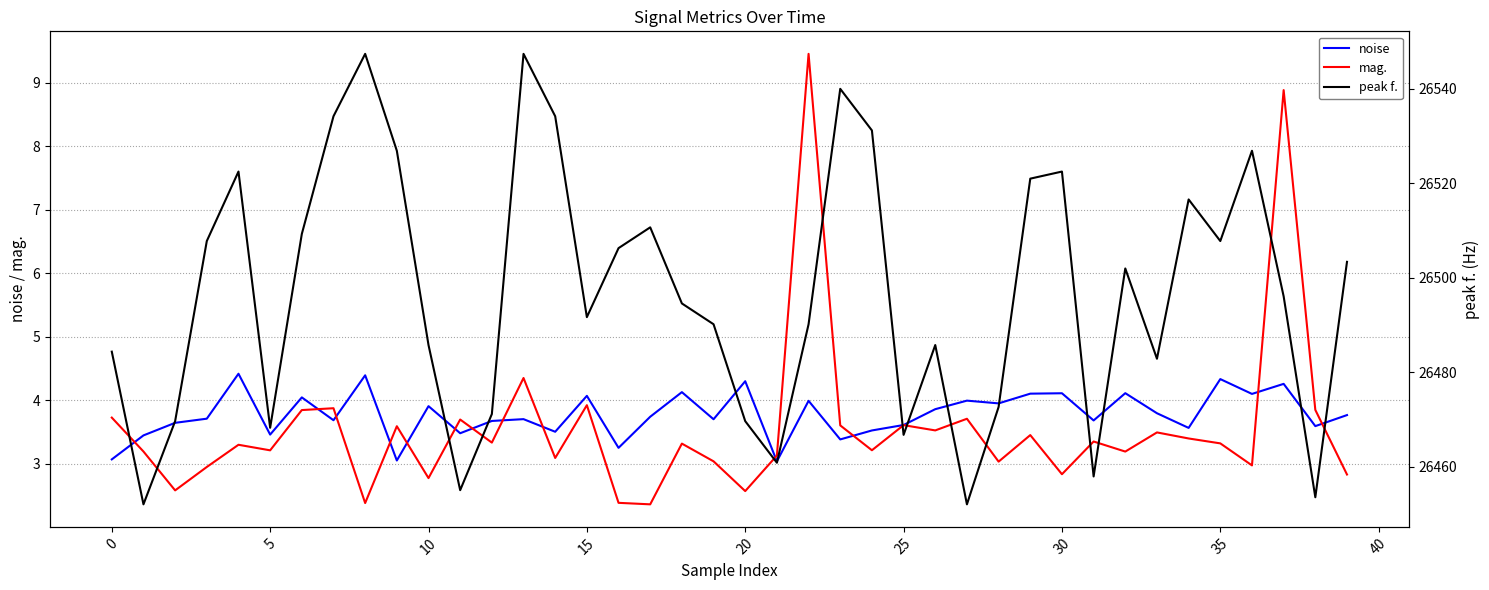

At how many categories does at least one series exceed 16138?

40